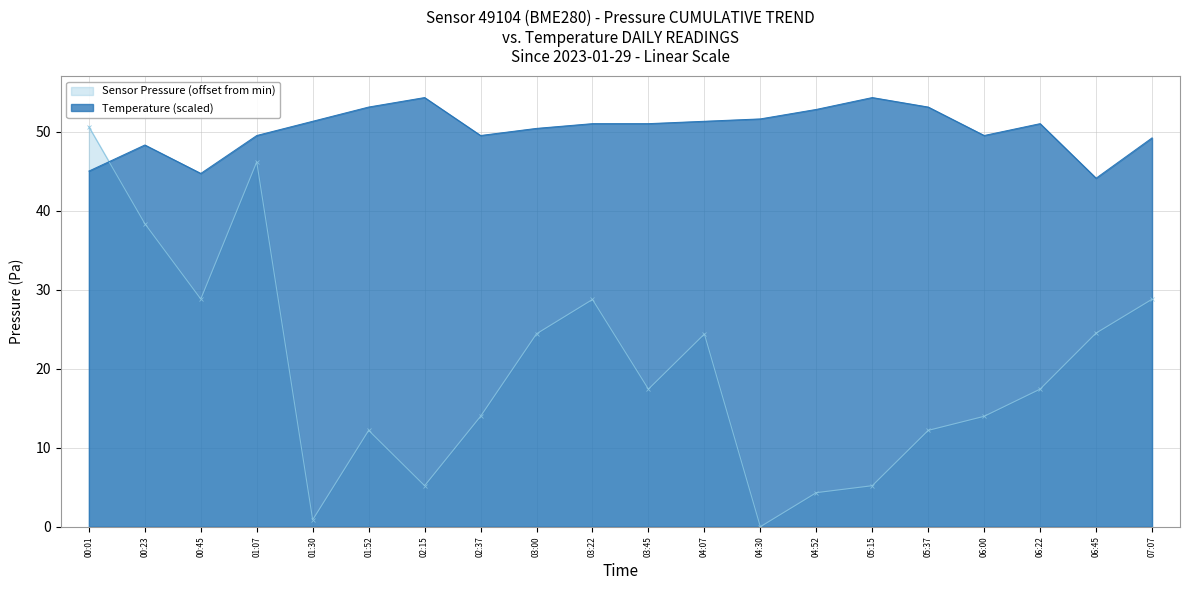

Reading left to right, list all the values displayed in this chart.

Pressure (cumulative-style): 50.6	38.4	28.8	46.2	0.9	12.2	5.2	14.0	24.4	28.8	17.4	24.4	0.0	4.3	5.2	12.2	14.0	17.4	24.5	28.8
Temperature: 45.0	48.3	44.7	49.5	51.3	53.1	54.3	49.5	50.4	51.0	51.0	51.3	51.6	52.8	54.3	53.1	49.5	51.0	44.1	49.2